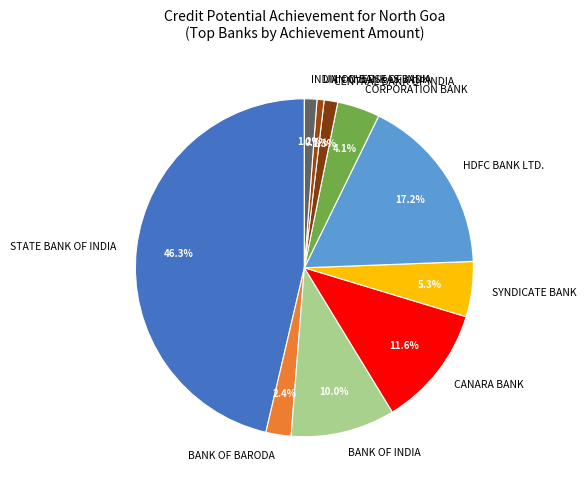

What percentage is the BANK OF INDIA slice, to the nearest percent?

10%